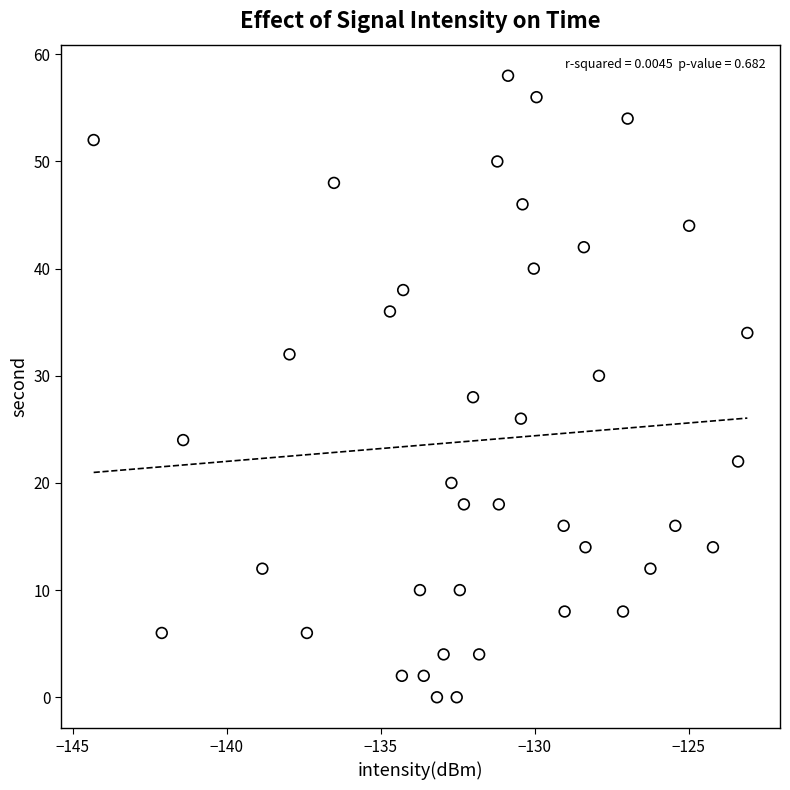

What is the range of Y values (max minus min)?

58